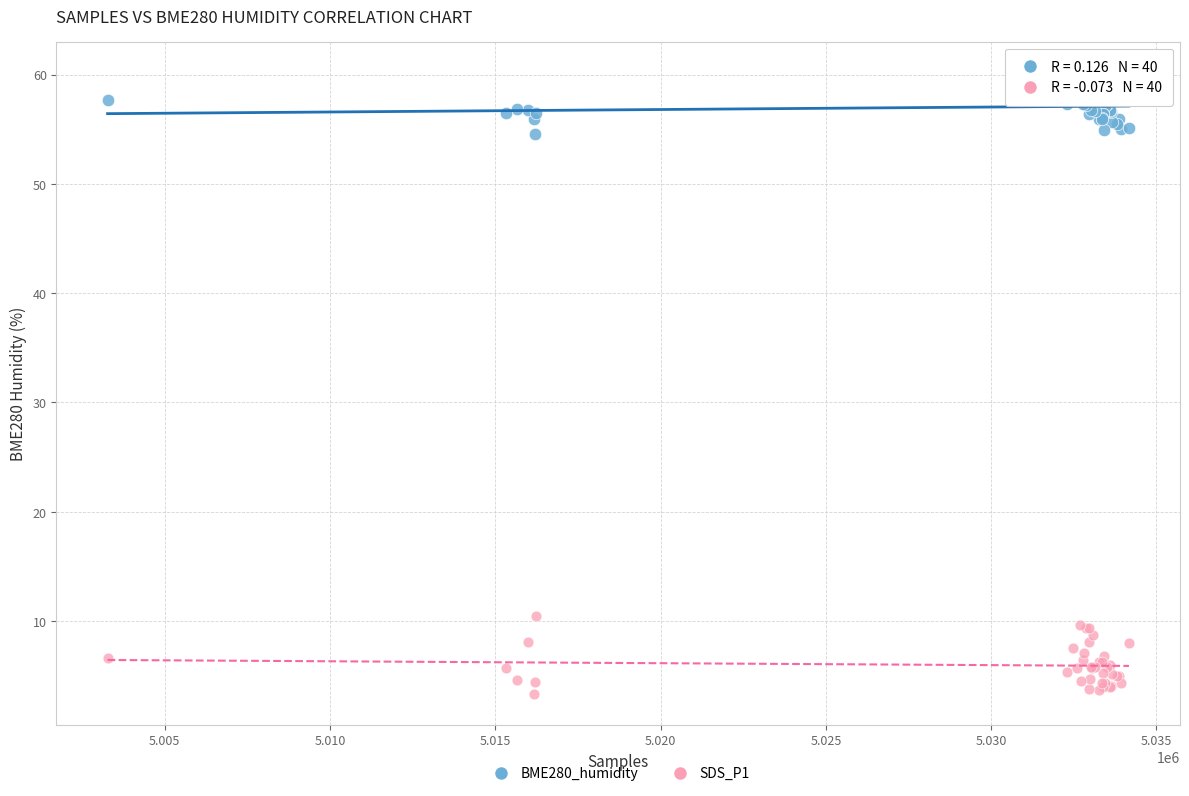

Which series has the widest spread of Y values?

SDS_P1